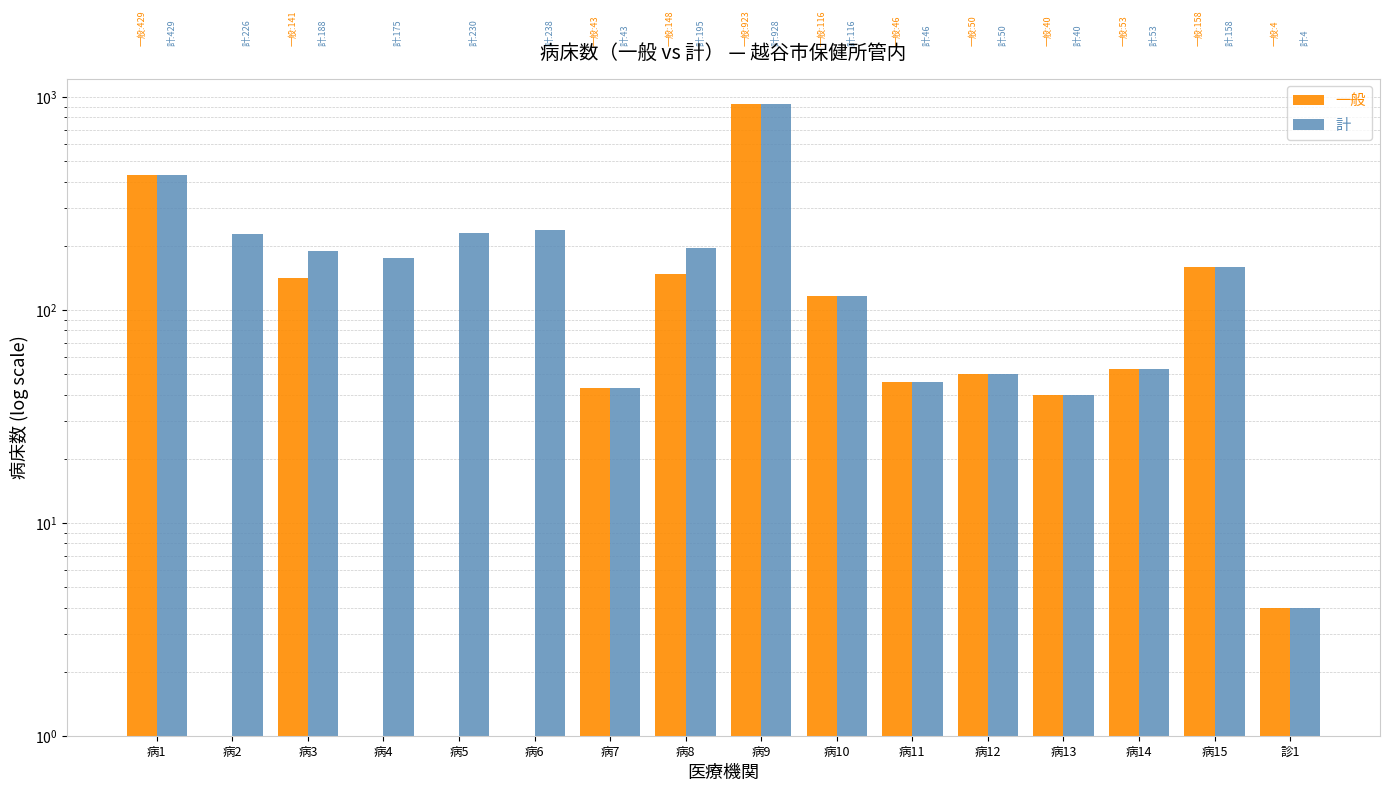

At how many categories does at least one series exceed 618?

1